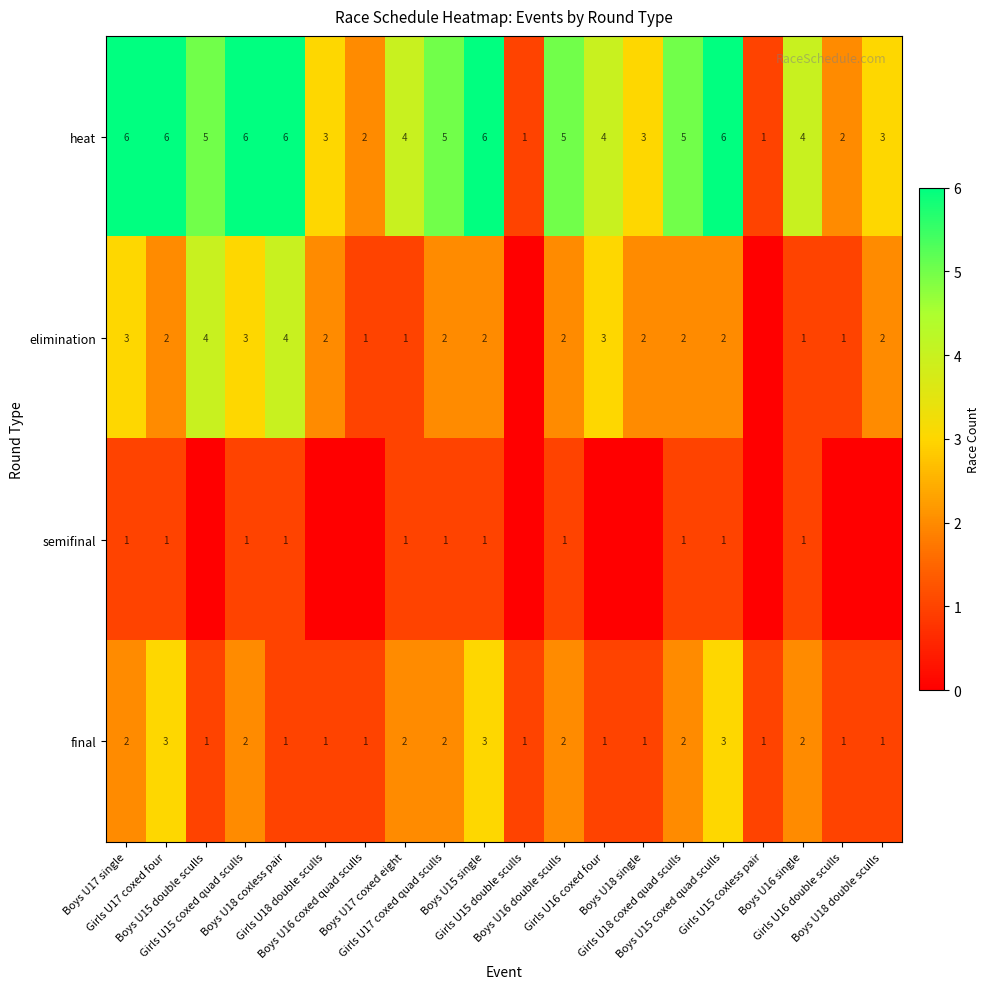

Is the value of final at Girls U15 coxless pair greater than the value of heat at Boys U18 coxless pair?

No